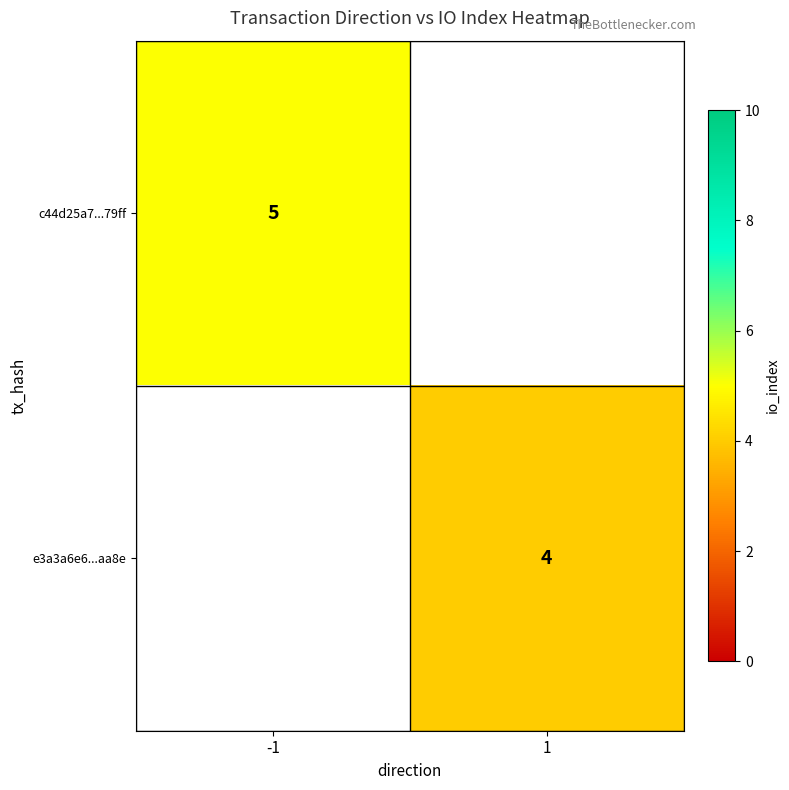

The e3a3a6e6...aa8e series shows 4 at 1. True or false?

True